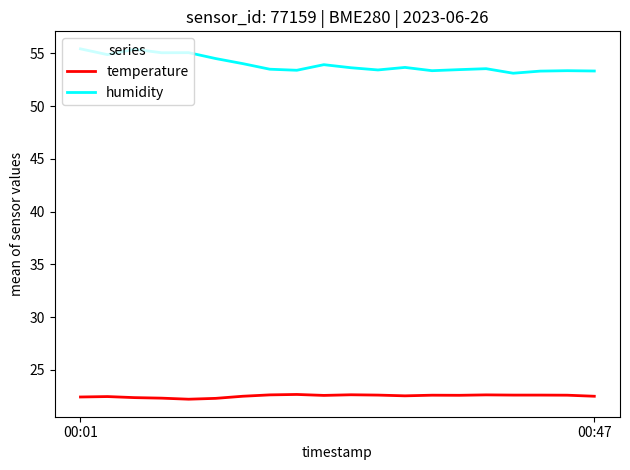

Rank the series by their maximum value, from lowest to highest.

temperature, humidity